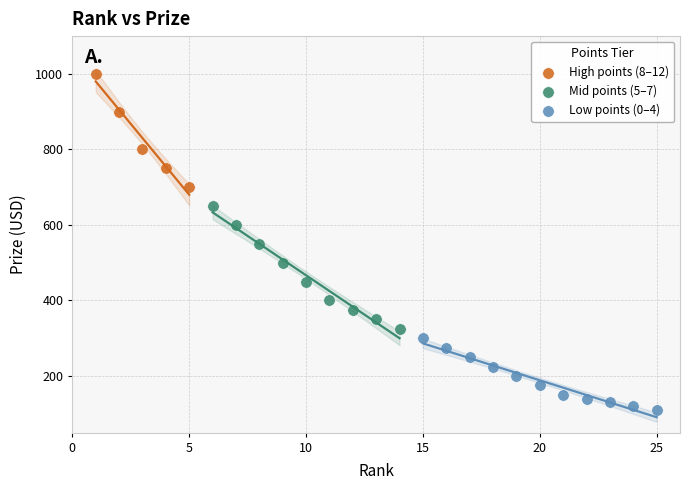

What are all the series names shown in the legend?

High points (8–12), Mid points (5–7), Low points (0–4)